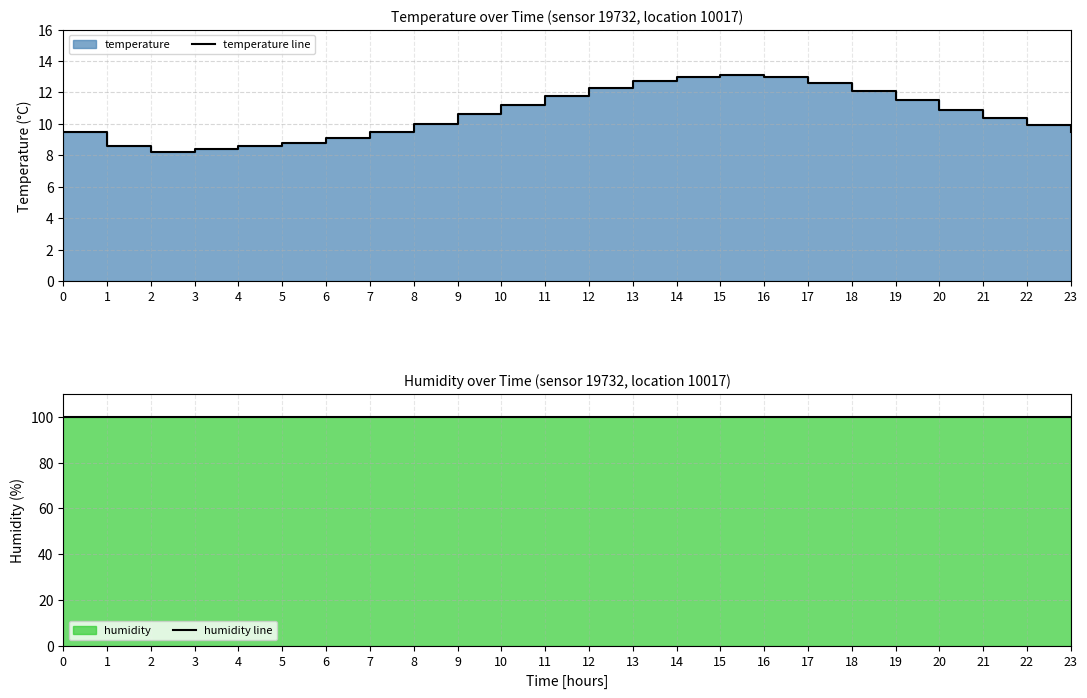

How many data points in temperature line are less than 10?

10